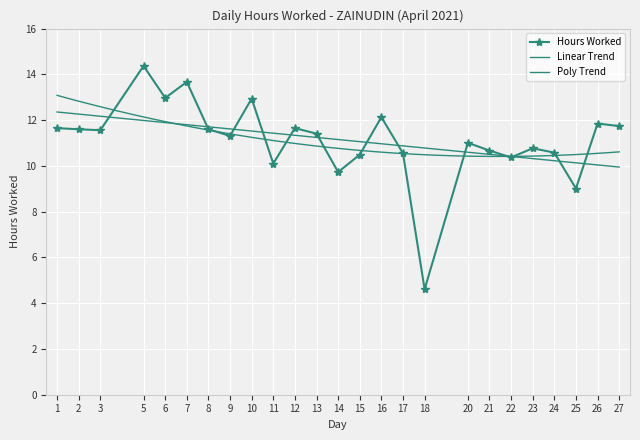

The value at 20 is 3.6. True or false?

False